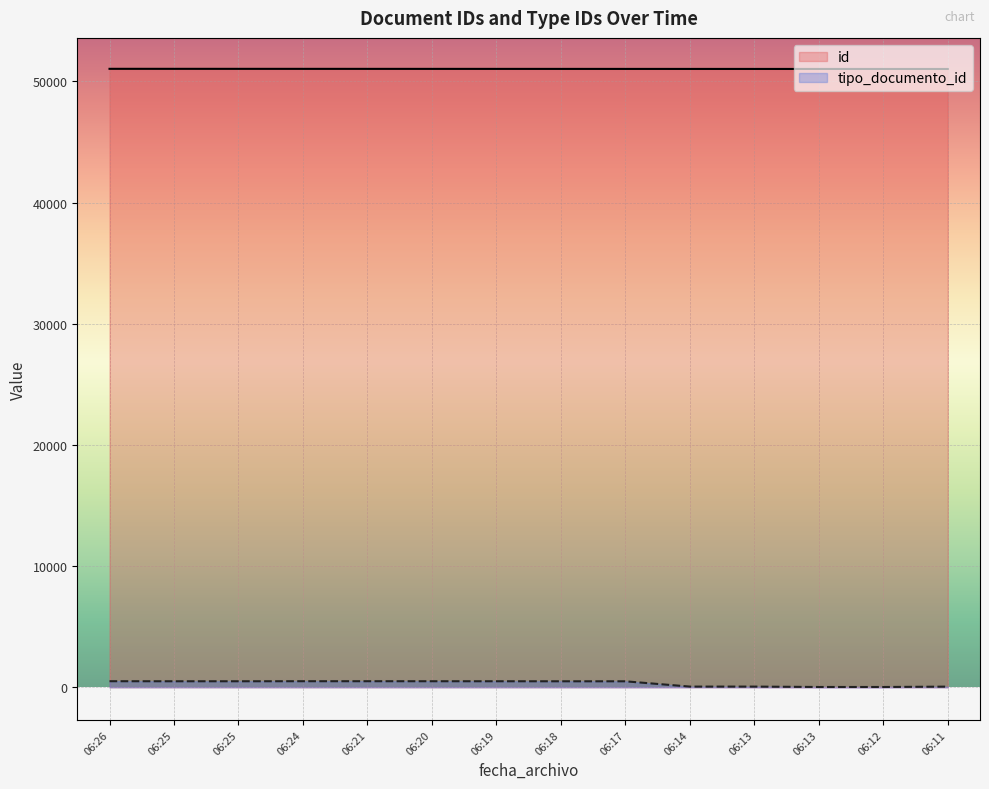

How many distinct data groups are displayed?

2